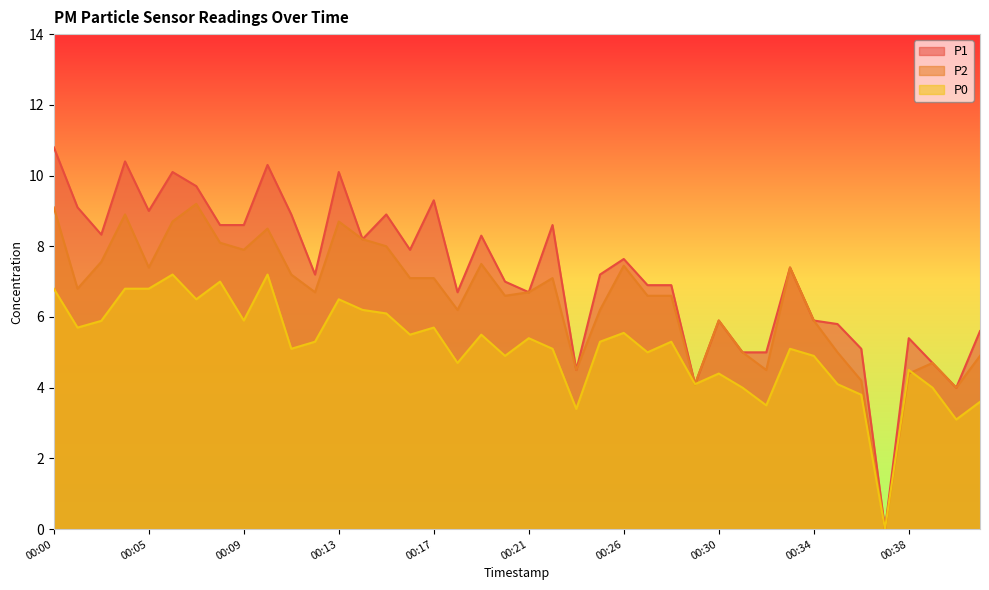

What is the difference between the P2 values at 00:20 and 00:11?

0.6